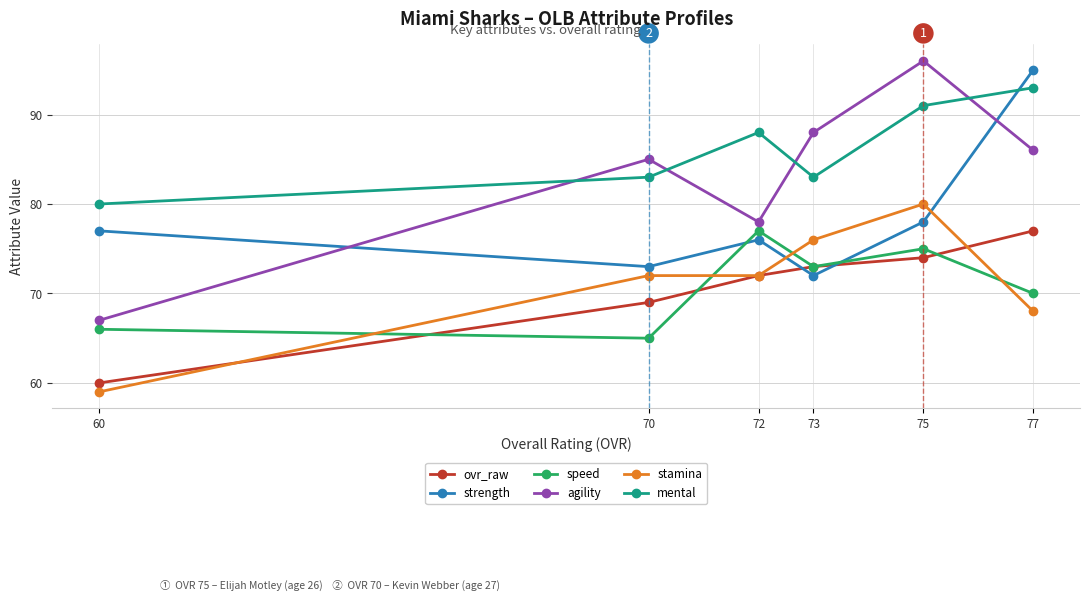

At which category is the sum across all series the highest?

75